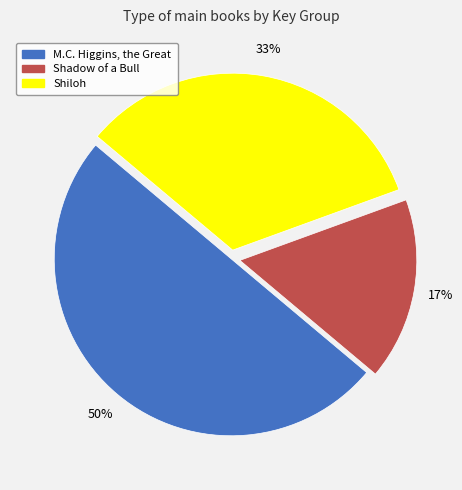

How many slices are in this pie chart?

3